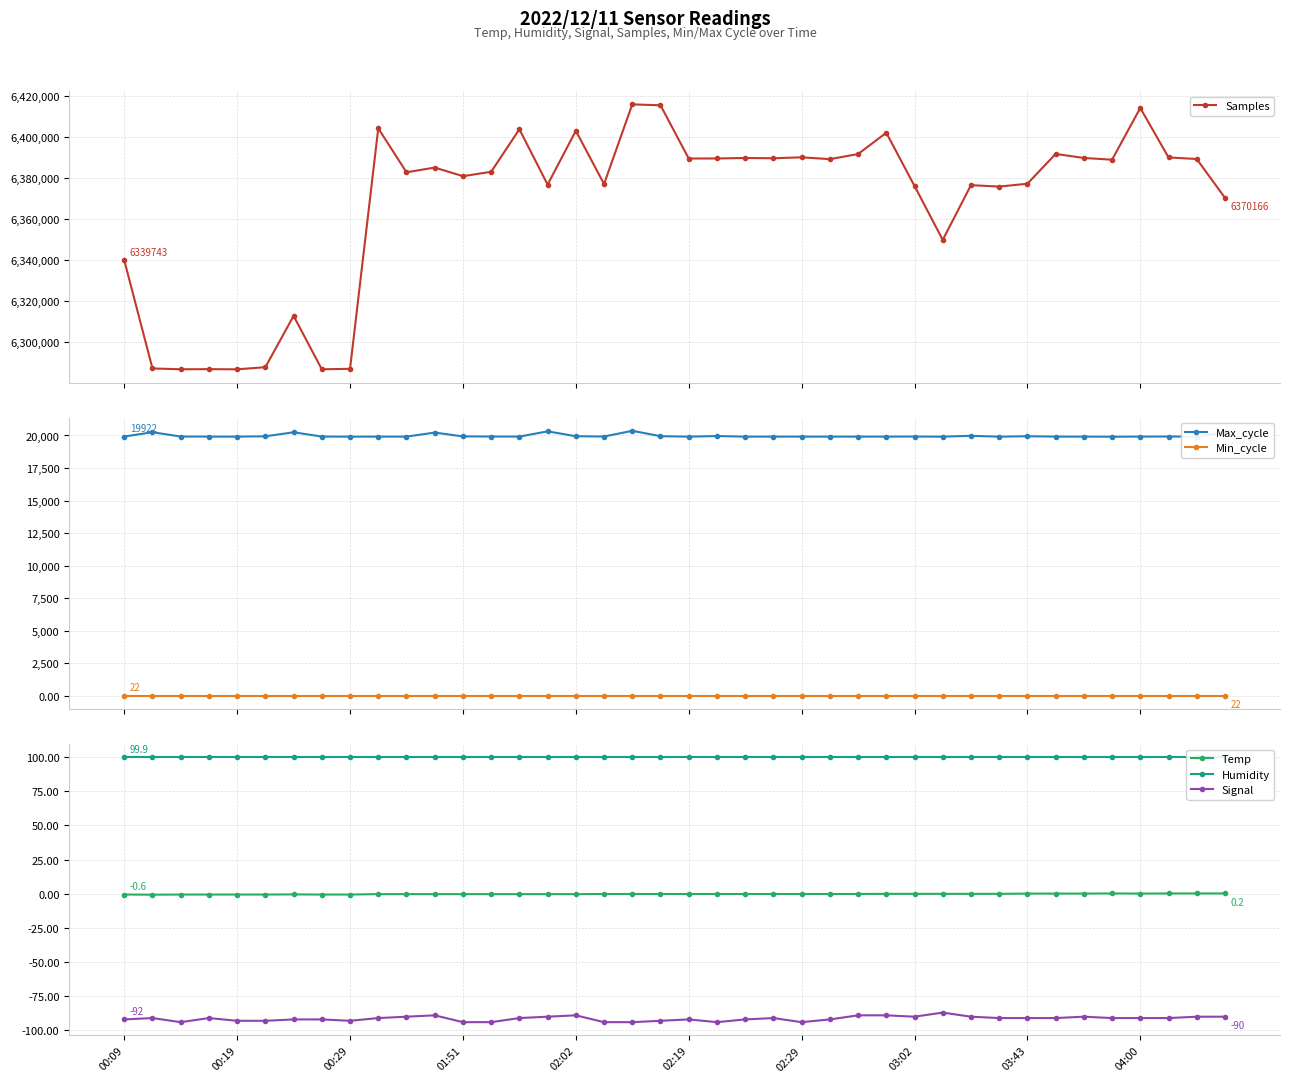

Reading left to right, what are all the values shown in this chart?

Samples: 6339743.0	6286961.0	6286562.0	6286618.0	6286542.0	6287582.0	6312591.0	6286560.0	6286789.0	6404066.0	6382627.0	6384937.0	6380741.0	6382858.0	6403625.0	6376621.0	6402858.0	6376907.0	6415751.0	6415305.0	6389348.0	6389369.0	6389602.0	6389476.0	6389931.0	6389041.0	6391522.0	6401910.0	6375973.0	6349651.0	6376349.0	6375657.0	6377055.0	6391589.0	6389612.0	6388767.0	6413998.0	6389880.0	6389102.0	6370166.0
Max_cycle: 19922.0	20250.0	19921.0	19915.0	19911.0	19938.0	20247.0	19919.0	19910.0	19913.0	19914.0	20224.0	19929.0	19921.0	19914.0	20318.0	19943.0	19921.0	20361.0	19945.0	19910.0	19959.0	19910.0	19914.0	19914.0	19914.0	19914.0	19914.0	19918.0	19910.0	19975.0	19909.0	19942.0	19914.0	19913.0	19905.0	19914.0	19920.0	19914.0	20239.0
Min_cycle: 22.0	22.0	22.0	22.0	22.0	22.0	22.0	22.0	22.0	22.0	22.0	22.0	22.0	22.0	22.0	22.0	22.0	22.0	22.0	22.0	22.0	22.0	22.0	22.0	22.0	22.0	22.0	22.0	22.0	22.0	22.0	22.0	22.0	22.0	22.0	22.0	22.0	22.0	22.0	22.0
Temp: -0.6	-0.7	-0.6	-0.6	-0.6	-0.6	-0.5	-0.6	-0.6	-0.3	-0.3	-0.3	-0.3	-0.3	-0.3	-0.3	-0.3	-0.2	-0.2	-0.2	-0.2	-0.2	-0.2	-0.2	-0.2	-0.2	-0.2	-0.1	-0.1	-0.1	-0.1	-0.1	0.1	0.1	0.1	0.2	0.1	0.2	0.2	0.2
Humidity: 99.9	99.9	99.9	99.9	99.9	99.9	99.9	99.9	99.9	99.9	99.9	99.9	99.9	99.9	99.9	99.9	99.9	99.9	99.9	99.9	99.9	99.9	99.9	99.9	99.9	99.9	99.9	99.9	99.9	99.9	99.9	99.9	99.9	99.9	99.9	99.9	99.9	99.9	99.9	99.9
Signal: -92.0	-91.0	-94.0	-91.0	-93.0	-93.0	-92.0	-92.0	-93.0	-91.0	-90.0	-89.0	-94.0	-94.0	-91.0	-90.0	-89.0	-94.0	-94.0	-93.0	-92.0	-94.0	-92.0	-91.0	-94.0	-92.0	-89.0	-89.0	-90.0	-87.0	-90.0	-91.0	-91.0	-91.0	-90.0	-91.0	-91.0	-91.0	-90.0	-90.0